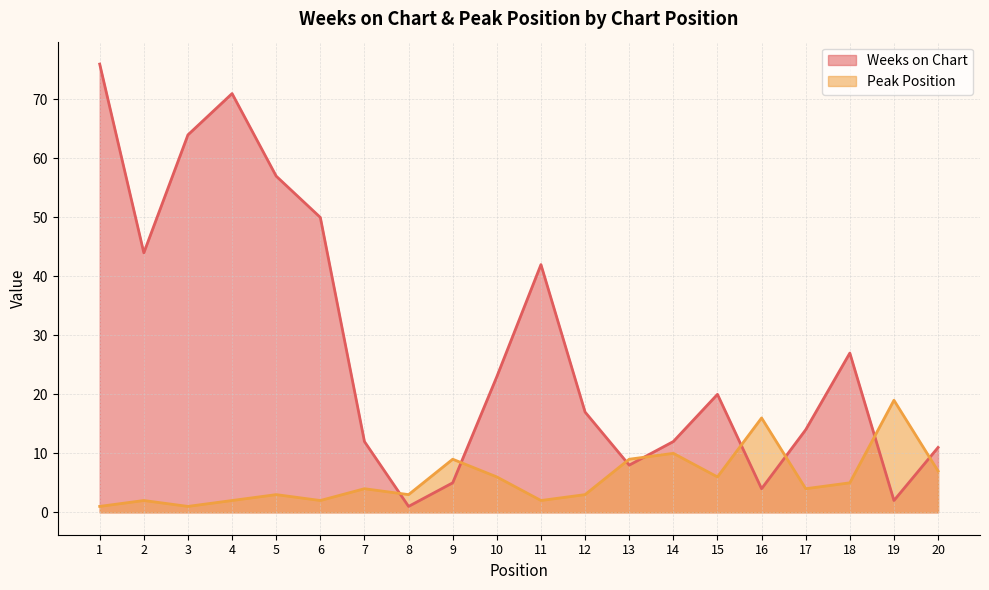

What is the maximum value for Peak Position?

19